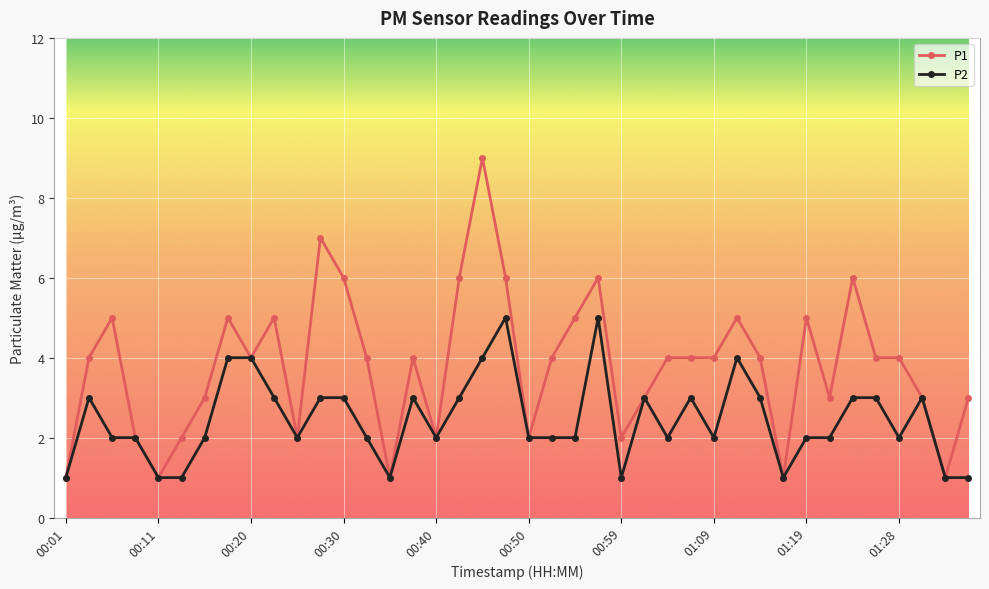

Count the number of data series in this chart.

2